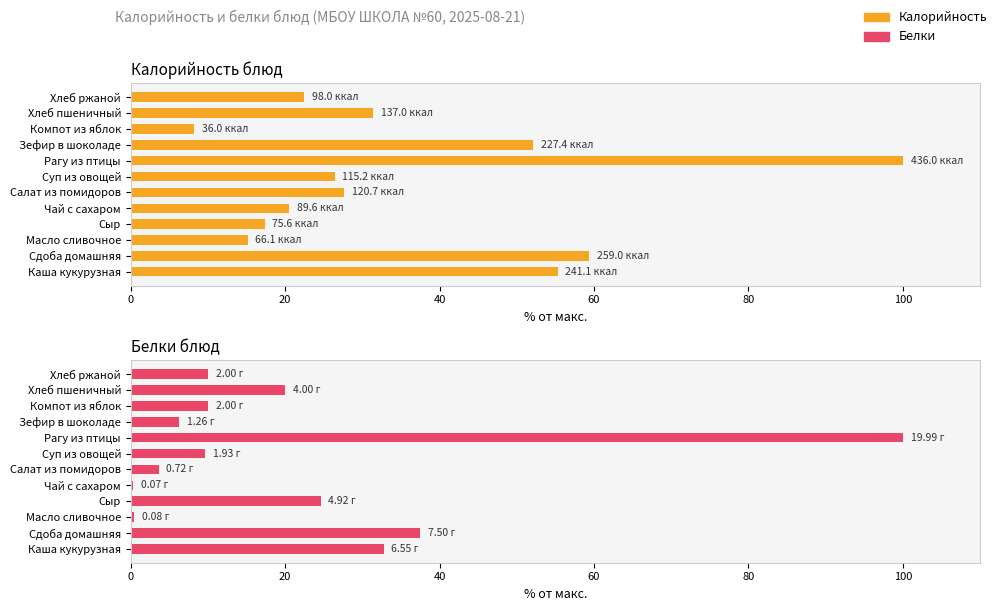

What is the difference between the highest and lowest values at Суп из овощей?

16.8